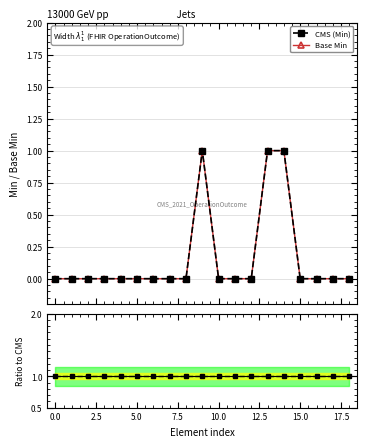

Does the chart display data point markers on the line(s)?

Yes